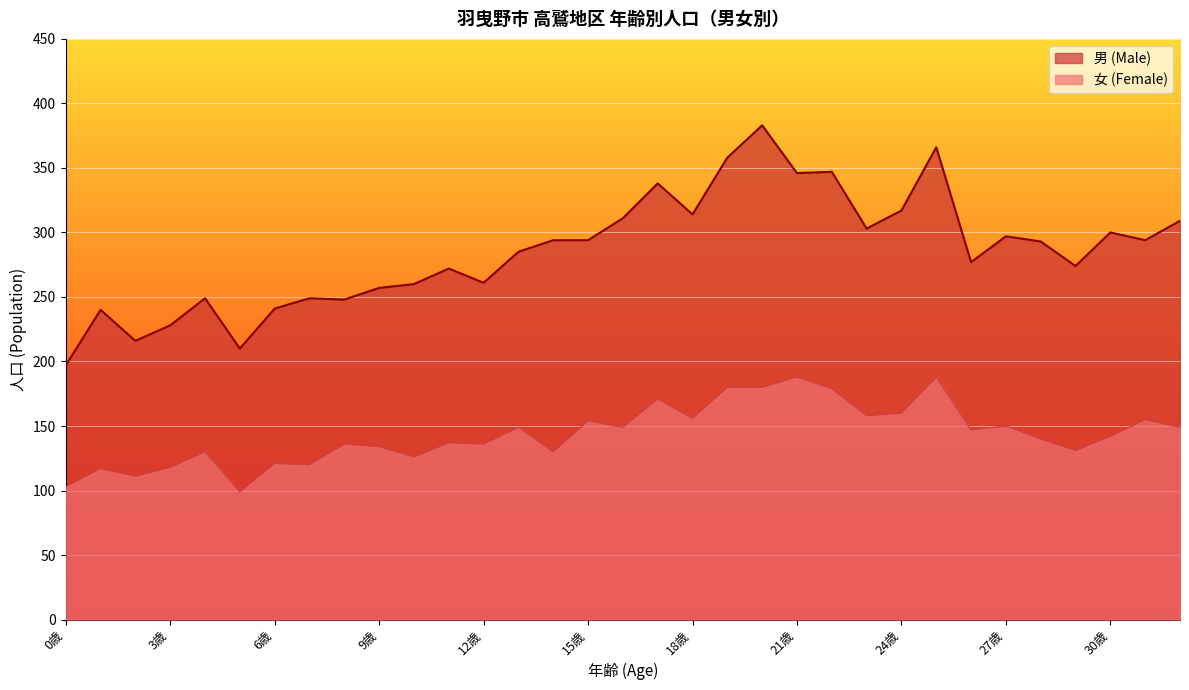

Reading left to right, extract all data points from this chart.

0歳=103	1歳=117	2歳=111	3歳=118	4歳=130	5歳=99	6歳=121	7歳=120	8歳=136	9歳=134	10歳=126	11歳=137	12歳=136	13歳=149	14歳=130	15歳=154	16歳=149	17歳=171	18歳=156	19歳=180	20歳=180	21歳=188	22歳=179	23歳=158	24歳=160	25歳=188	26歳=147	27歳=150	28歳=140	29歳=131	30歳=142	31歳=155	32歳=149